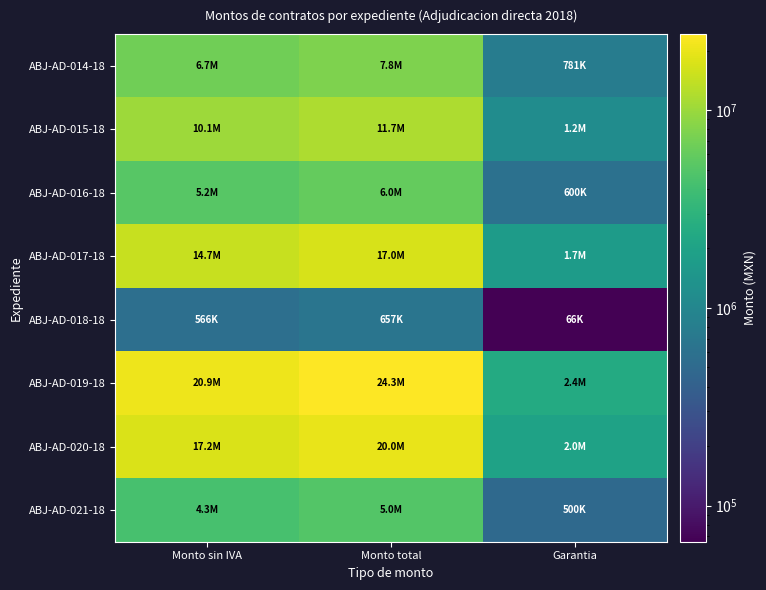

Reading left to right, extract all data points from this chart.

ABJ-AD-014-18: Monto sin IVA=6735606.9	Monto total=7813304.0	Garantia=781330.4
ABJ-AD-015-18: Monto sin IVA=10095519.0	Monto total=11710802.0	Garantia=1171080.2
ABJ-AD-016-18: Monto sin IVA=5172413.8	Monto total=6000000.0	Garantia=600000.0
ABJ-AD-017-18: Monto sin IVA=14655172.4	Monto total=17000000.0	Garantia=1700000.0
ABJ-AD-018-18: Monto sin IVA=566371.6	Monto total=656991.0	Garantia=65699.1
ABJ-AD-019-18: Monto sin IVA=20907756.9	Monto total=24252998.0	Garantia=2425299.8
ABJ-AD-020-18: Monto sin IVA=17241379.3	Monto total=20000000.0	Garantia=2000000.0
ABJ-AD-021-18: Monto sin IVA=4310344.8	Monto total=5000000.0	Garantia=500000.0